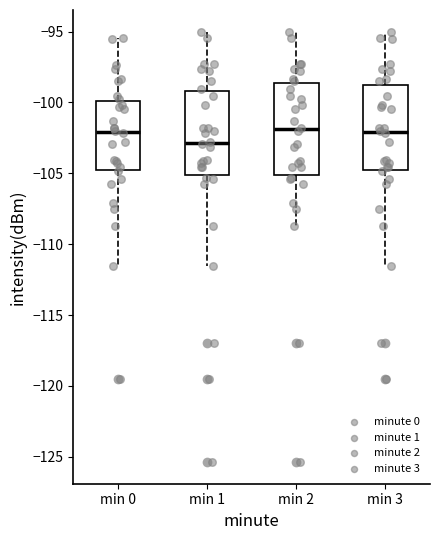

Reading left to right, read every box against the y-axis: the position of its median line, the range the box covers, and the ends of its whiskers. The values are not printed on the chart, so give them approximately, as read against the axis.

min 0: median -102.0, box -105.0 to -100.0, whiskers -111.5 to -95.5
min 1: median -103.0, box -105.0 to -99.0, whiskers -111.5 to -95.0
min 2: median -102.0, box -105.0 to -98.5, whiskers -108.5 to -95.0
min 3: median -102.0, box -105.0 to -99.0, whiskers -111.5 to -95.0